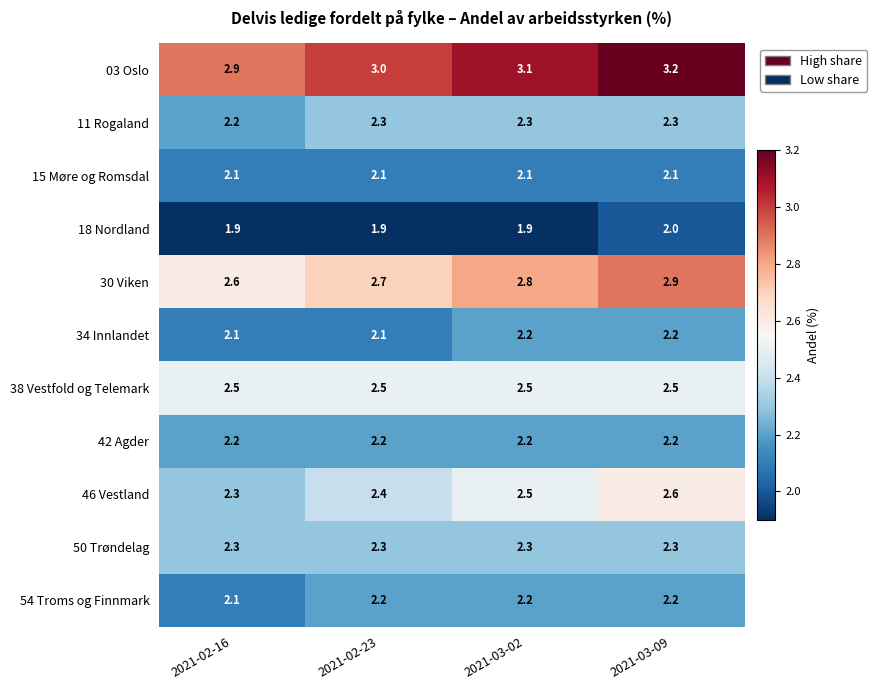

What is the total value across all series at 2021-03-02?

26.1